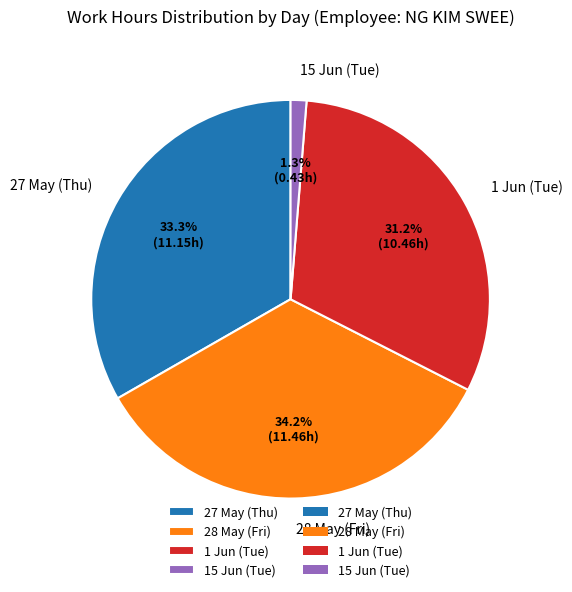

How many slices are in this pie chart?

4